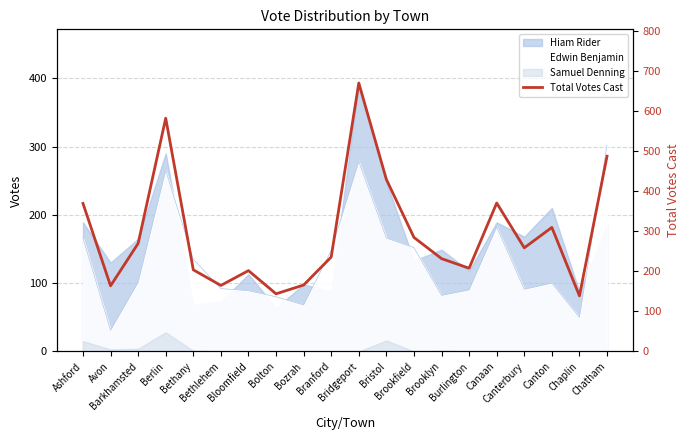

Count the number of values greater than 259.

9